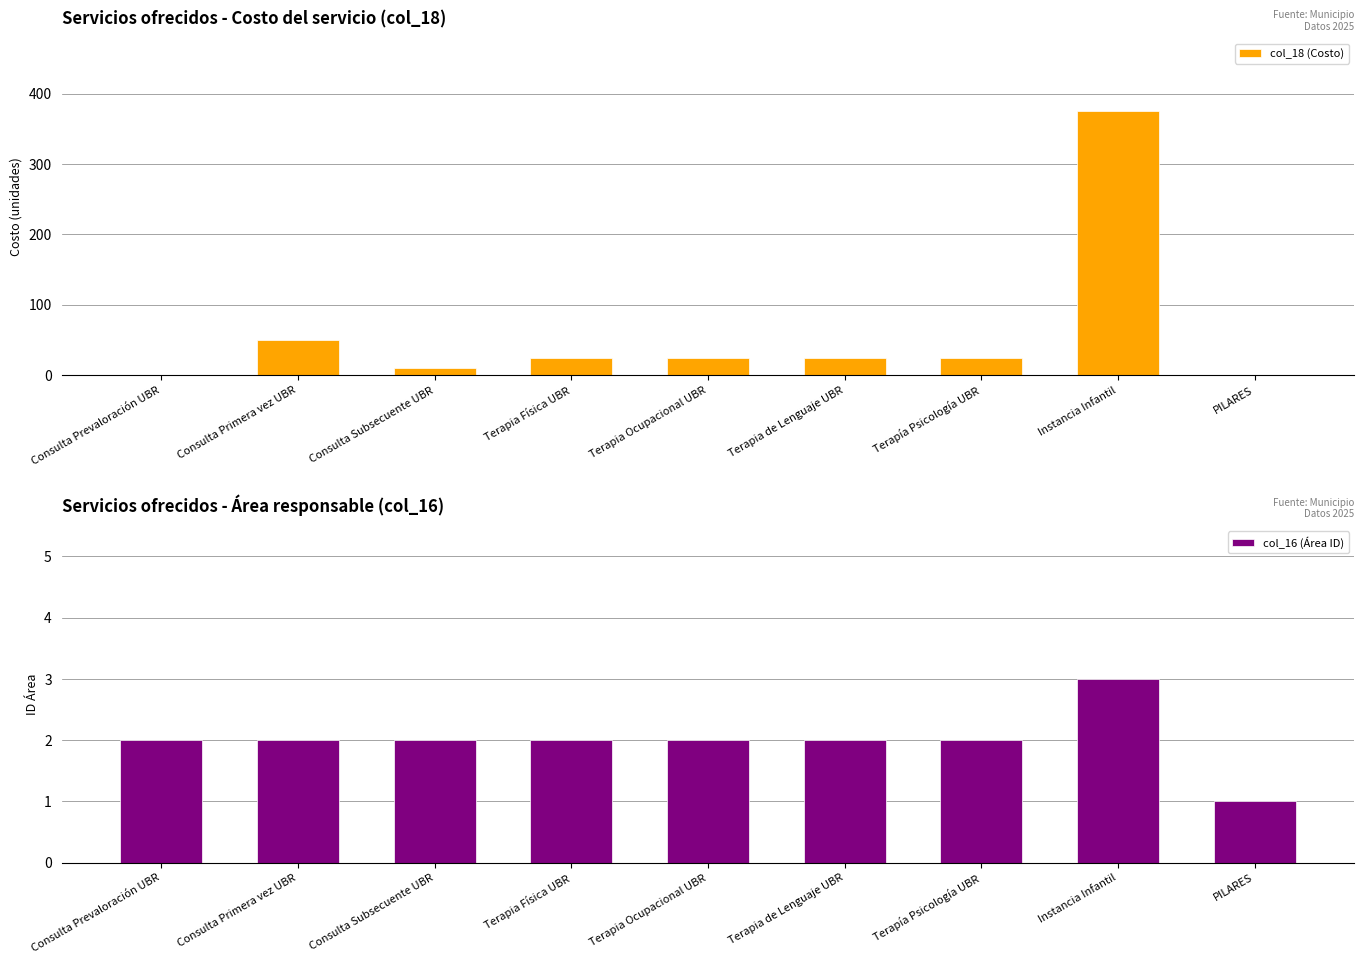

At which category does the chart reach its minimum across all series?

Consulta Prevaloración UBR